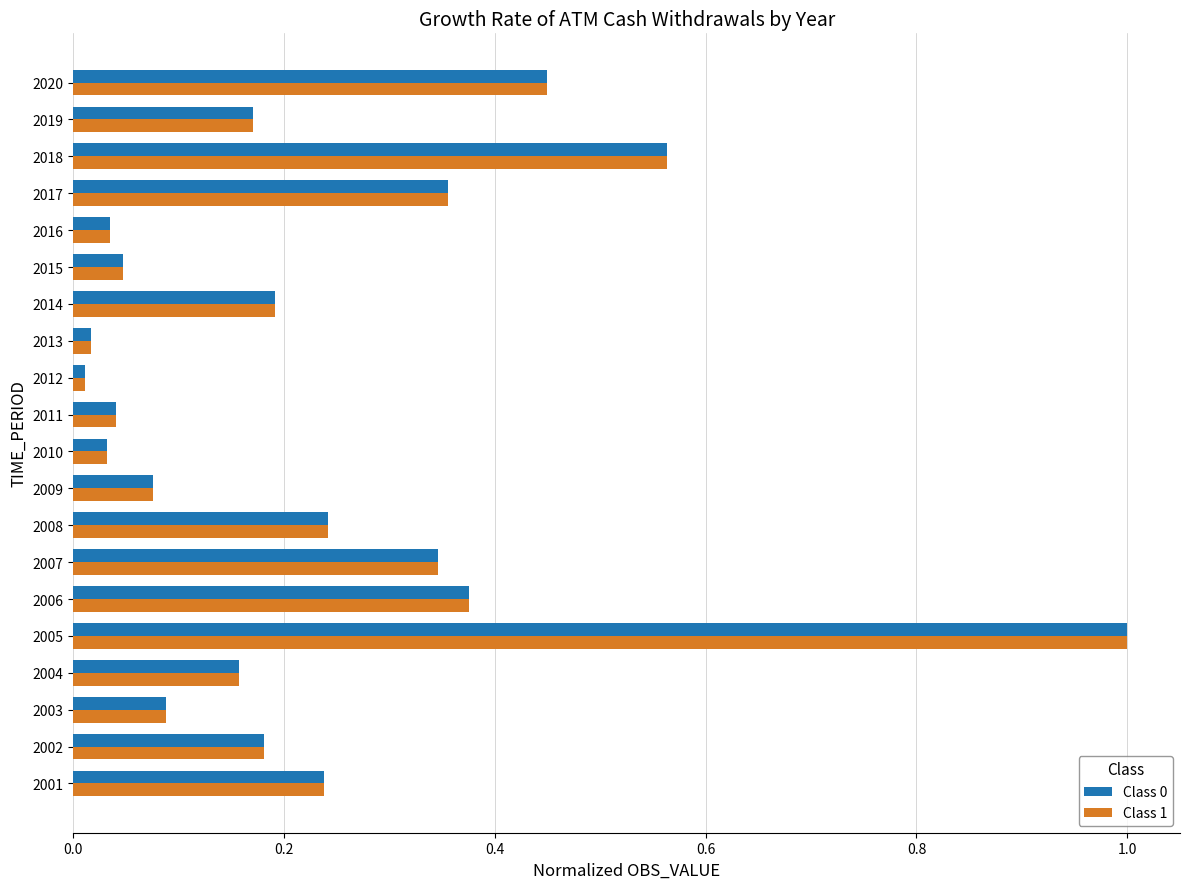

The Class 1 series shows 1.0 at 2005. True or false?

True